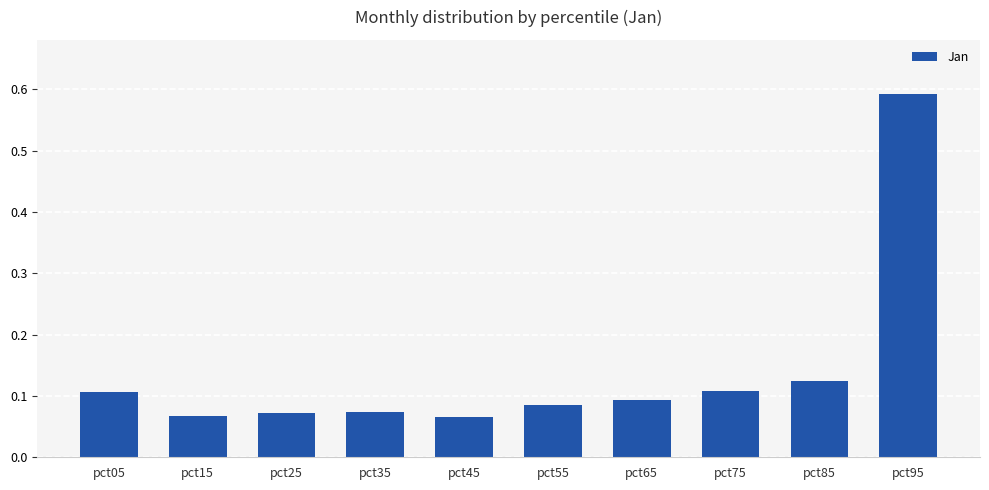

Which has a higher value, pct25 or pct65?

pct65